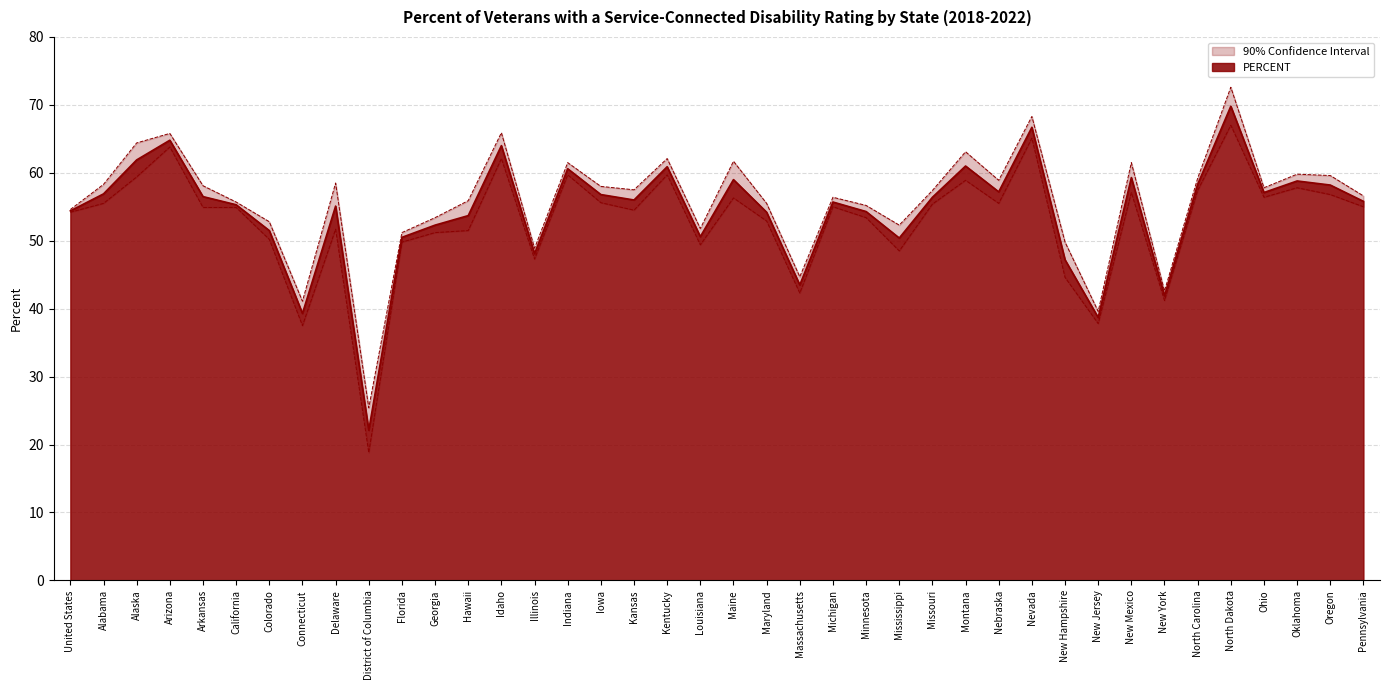

Read the PERCENT value at New York.

41.9